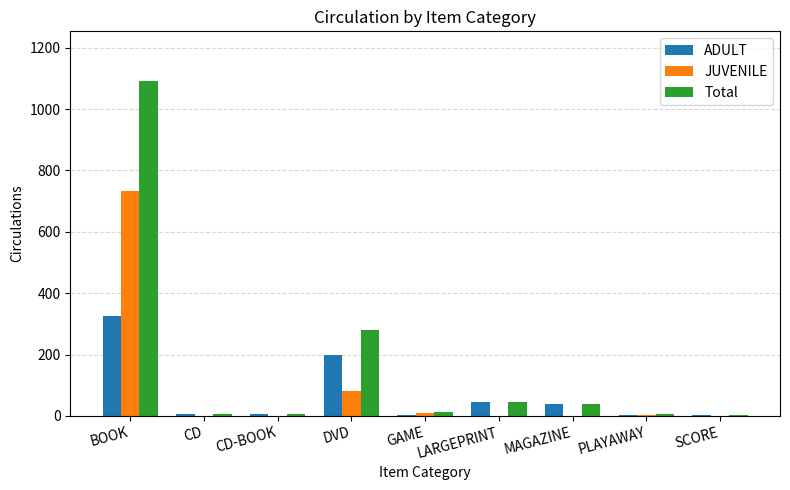

How many groups of bars are there?

9